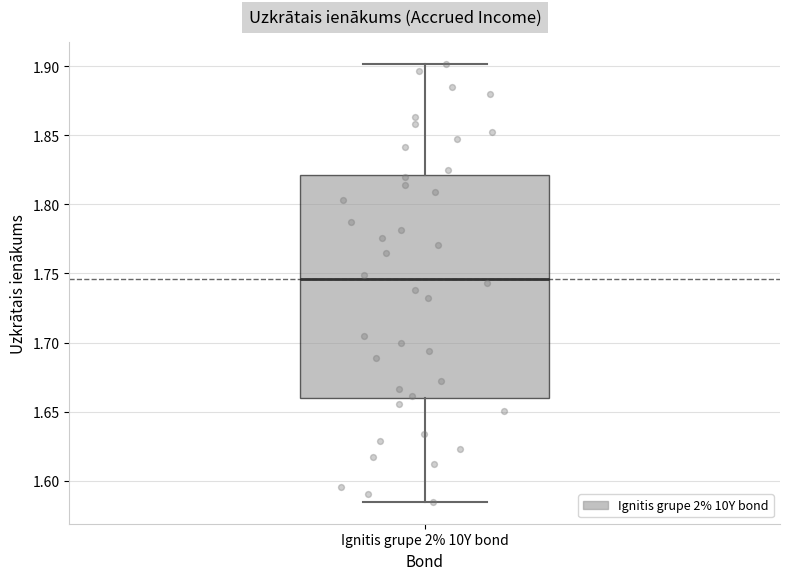

Where does the lower whisker of the box for Ignitis grupe 2% 10Y bond end on the y-axis? The values are not printed on the chart, so give them approximately, as read against the axis.

1.585